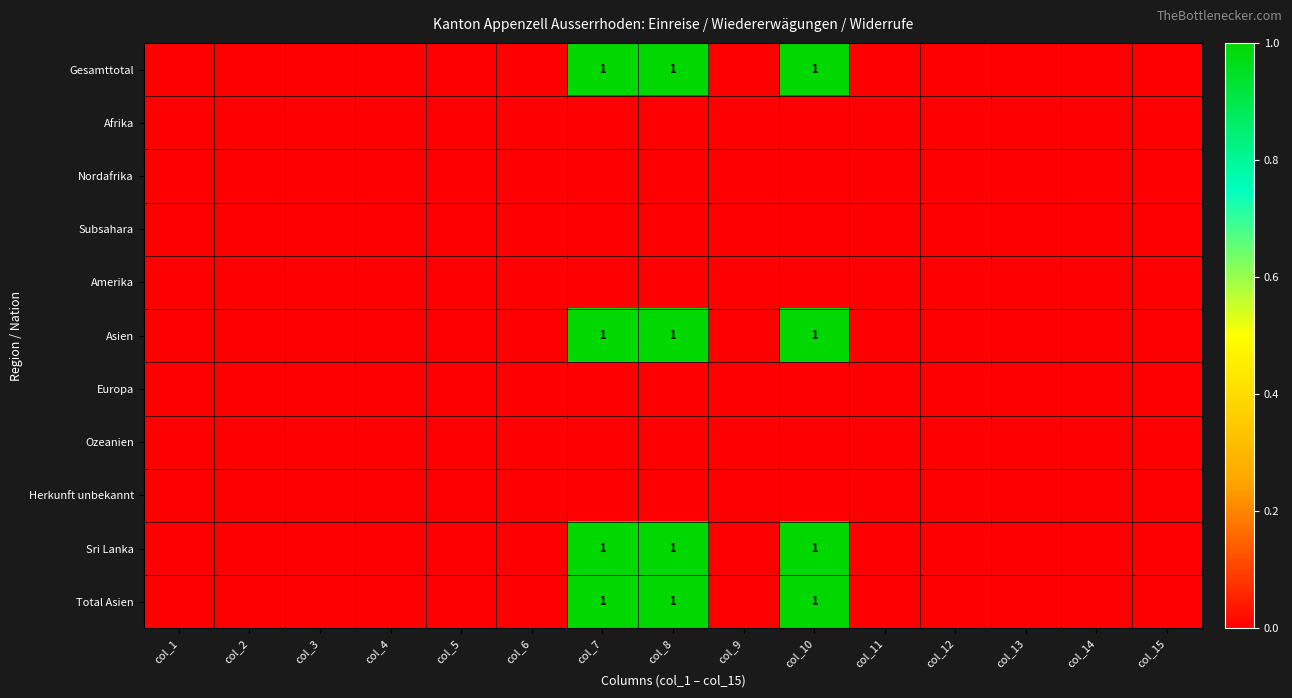

Rank the categories by Nordafrika value from lowest to highest.

col_1, col_2, col_3, col_4, col_5, col_6, col_7, col_8, col_9, col_10, col_11, col_12, col_13, col_14, col_15